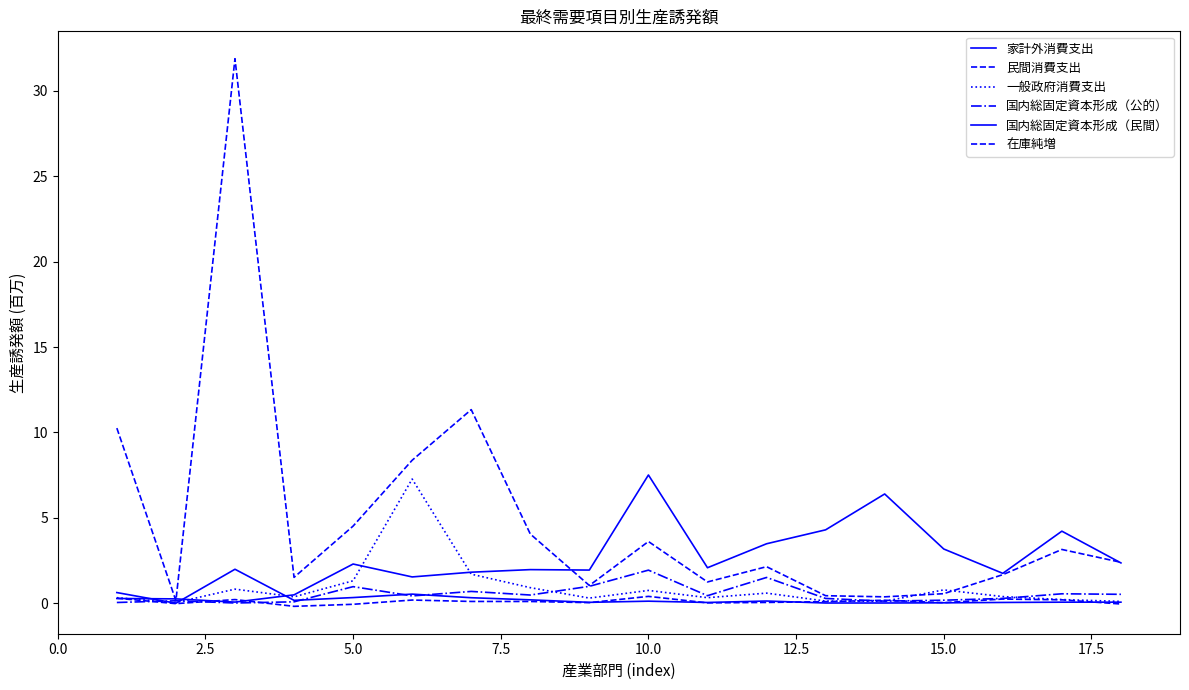

Does the chart display data point markers on the line(s)?

No